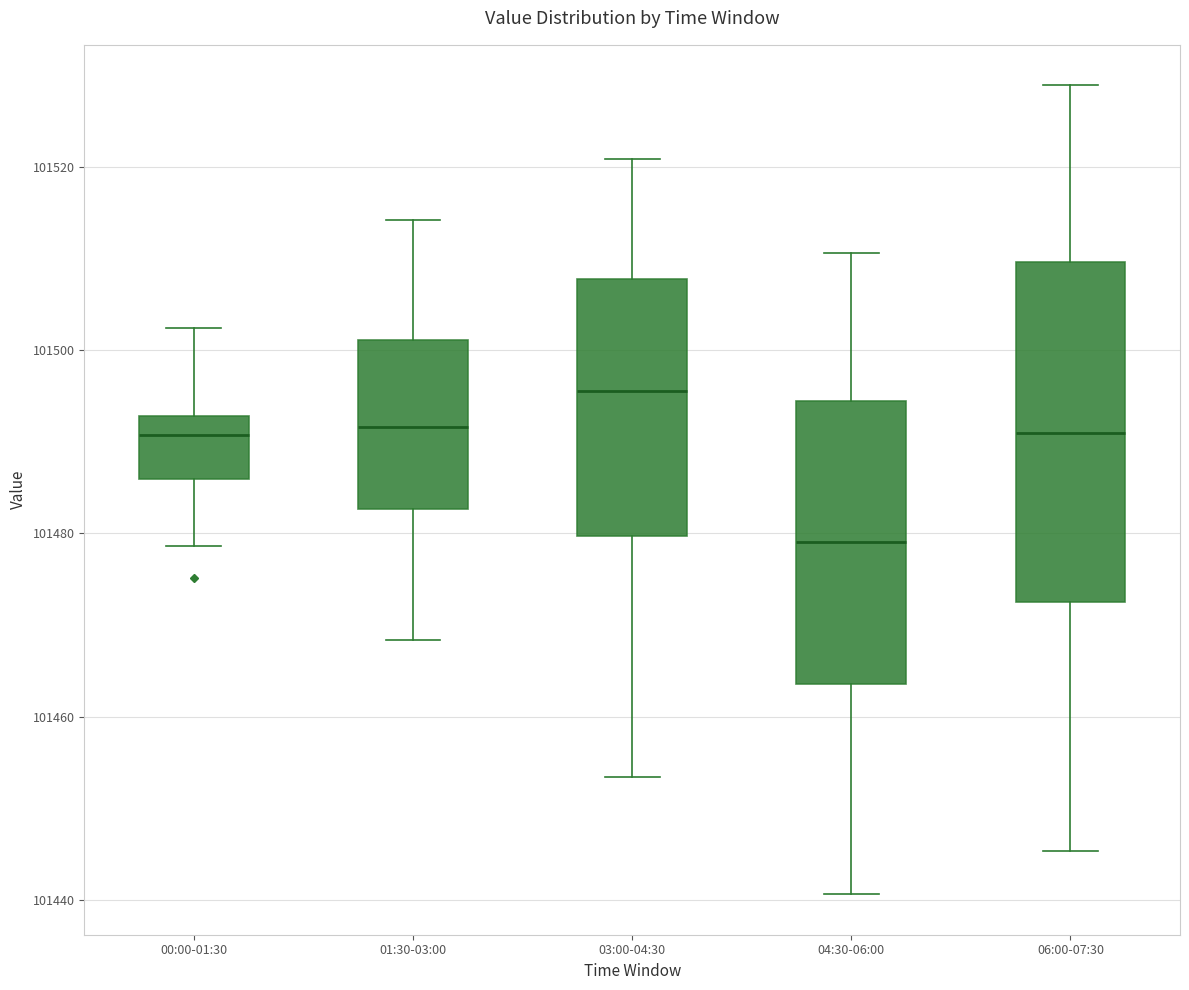

Reading left to right, read every box against the y-axis: the position of its median line, the range the box covers, and the ends of its whiskers. The values are not printed on the chart, so give them approximately, as read against the axis.

00:00-01:30: median 101490, box 101486 to 101492, whiskers 101478 to 101502
01:30-03:00: median 101492, box 101482 to 101502, whiskers 101468 to 101514
03:00-04:30: median 101496, box 101480 to 101508, whiskers 101454 to 101520
04:30-06:00: median 101480, box 101464 to 101494, whiskers 101440 to 101510
06:00-07:30: median 101490, box 101472 to 101510, whiskers 101446 to 101528